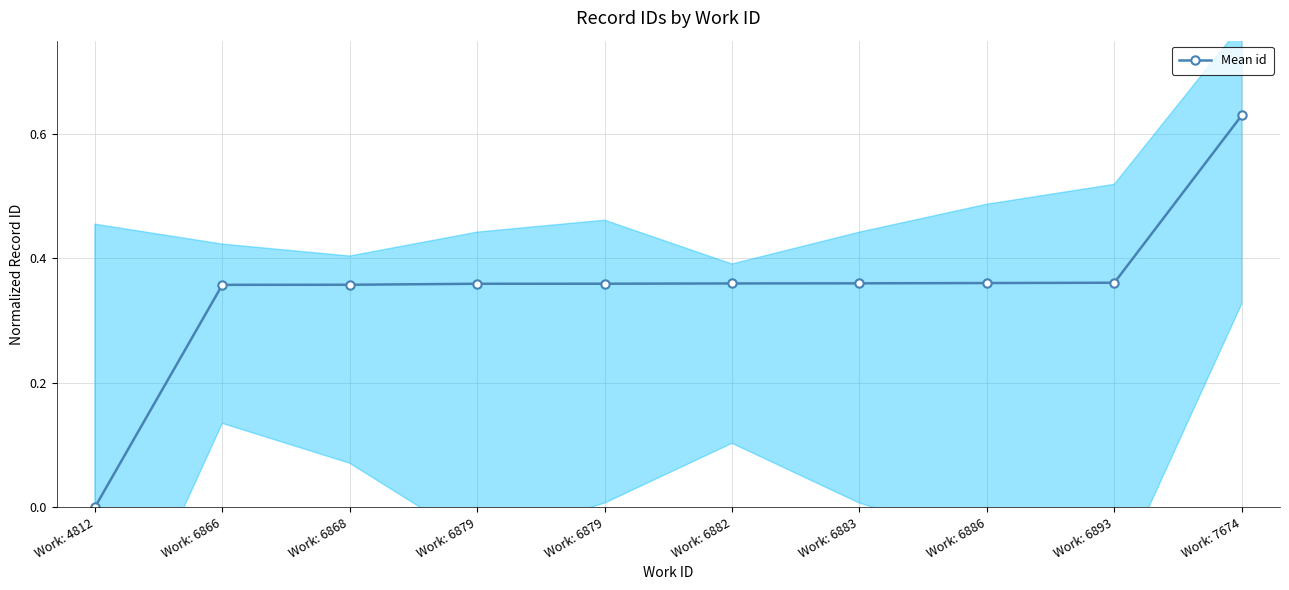

Is this an area chart (filled region under the line)?

No